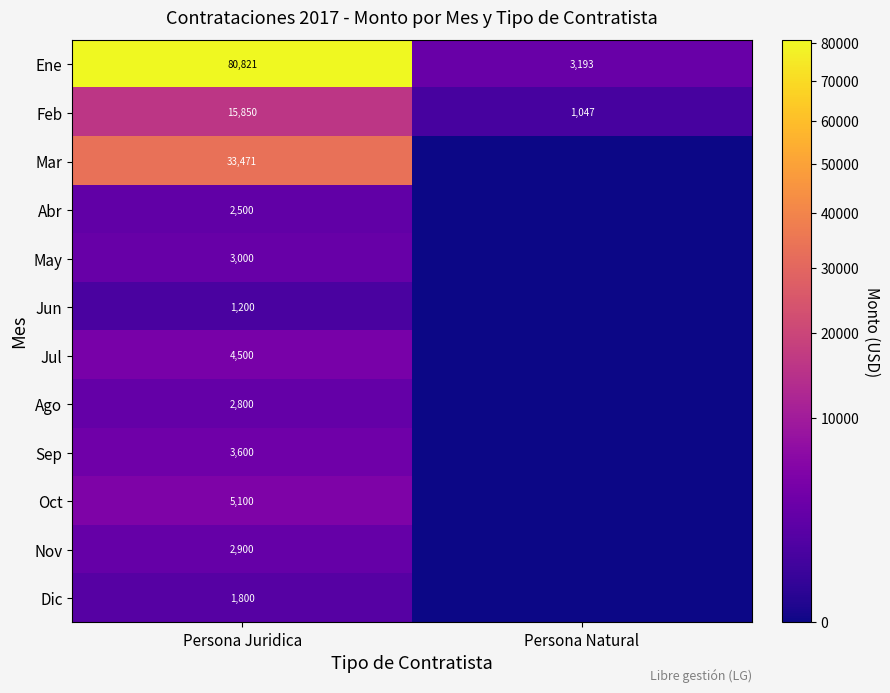

Rank the categories by Feb value from highest to lowest.

Persona Juridica, Persona Natural